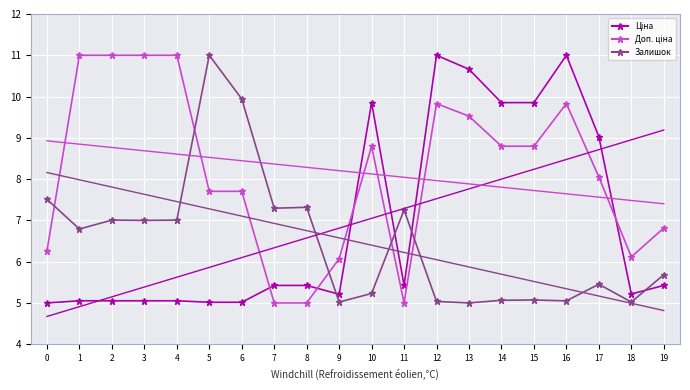

Reading left to right, what are all the values shown in this chart?

Ціна: 5.0	5.1	5.1	5.1	5.1	5.0	5.0	5.4	5.4	5.2	9.9	5.4	11.0	10.7	9.9	9.9	11.0	9.0	5.2	5.4
Доп. ціна: 6.3	11.0	11.0	11.0	11.0	7.7	7.7	5.0	5.0	6.1	8.8	5.0	9.8	9.5	8.8	8.8	9.8	8.1	6.1	6.8
Залишок: 7.5	6.8	7.0	7.0	7.0	11.0	9.9	7.3	7.3	5.0	5.2	7.3	5.0	5.0	5.1	5.1	5.1	5.5	5.0	5.7